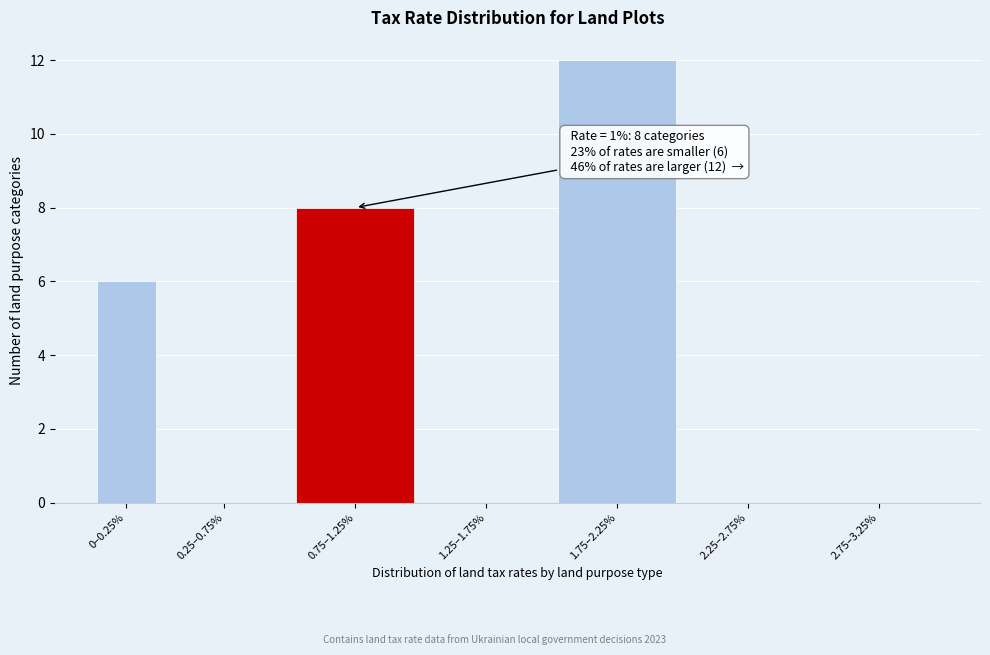

Reading right to left, what are all the values shown in this chart?

2.75–3.25%=0	2.25–2.75%=0	1.75–2.25%=12	1.25–1.75%=0	0.75–1.25%=8	0.25–0.75%=0	0–0.25%=6